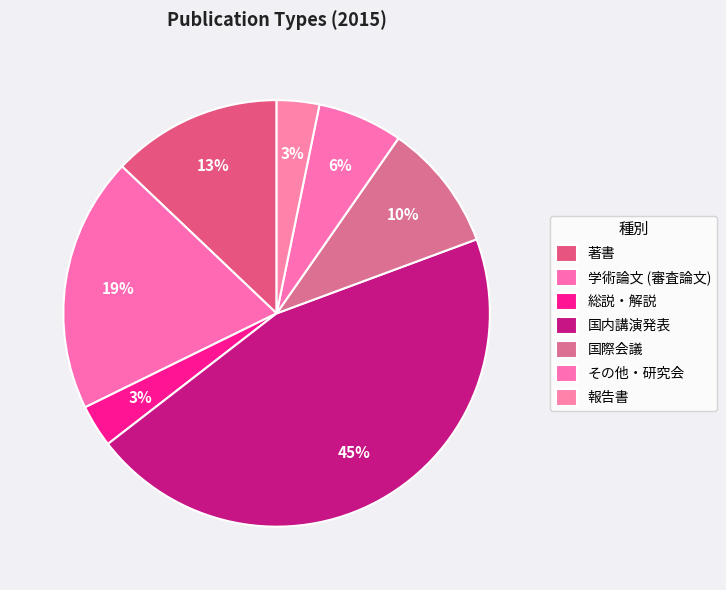

How many segments does this pie chart have?

7